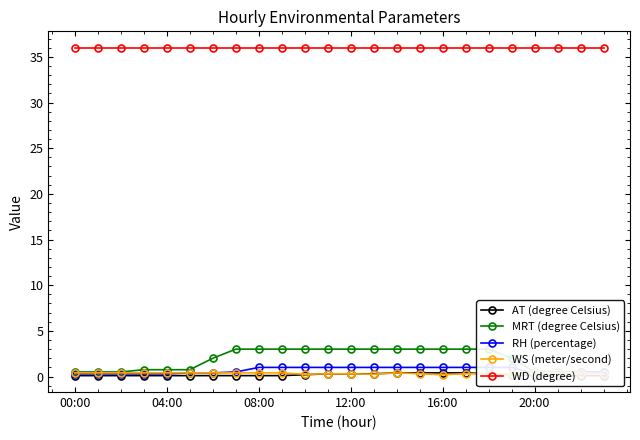

Is it true that WS (meter/second) equals 0.1 at 15?

False